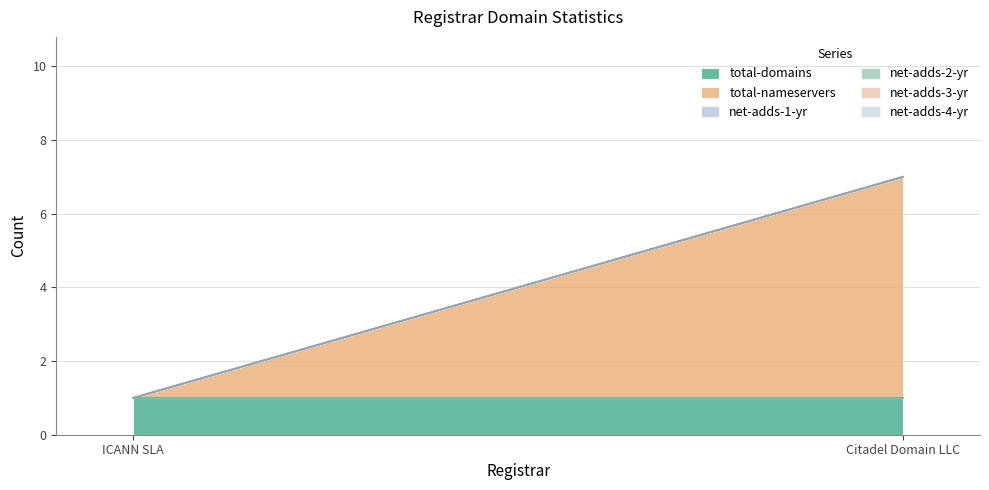

Reading right to left, what are all the values shown in this chart?

total-domains: Citadel Domain LLC=1	ICANN SLA=1
total-nameservers: Citadel Domain LLC=6	ICANN SLA=0
net-adds-1-yr: Citadel Domain LLC=0	ICANN SLA=0
net-adds-2-yr: Citadel Domain LLC=0	ICANN SLA=0
net-adds-3-yr: Citadel Domain LLC=0	ICANN SLA=0
net-adds-4-yr: Citadel Domain LLC=0	ICANN SLA=0